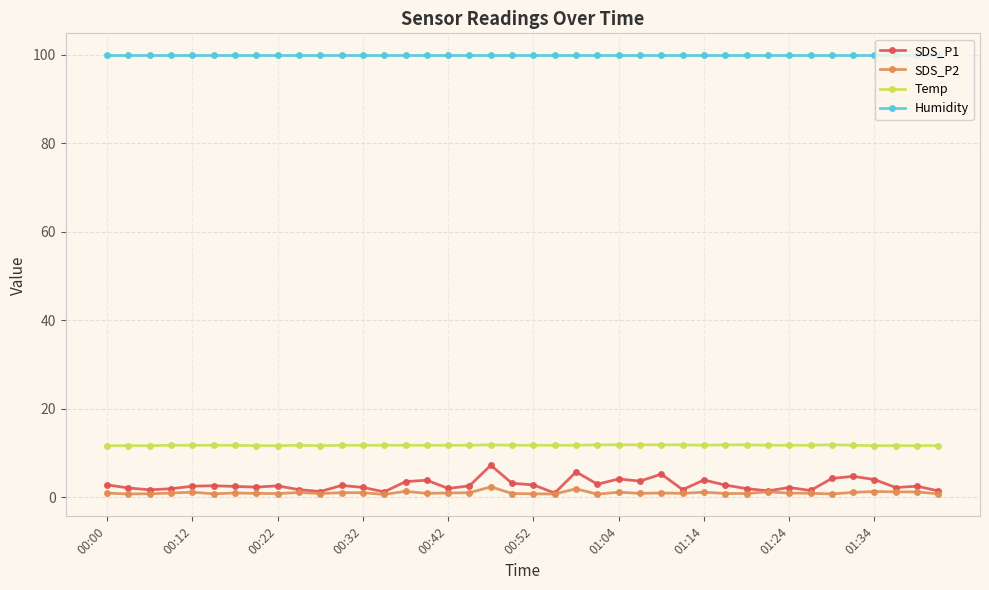

What is the maximum value shown in the chart?

99.9